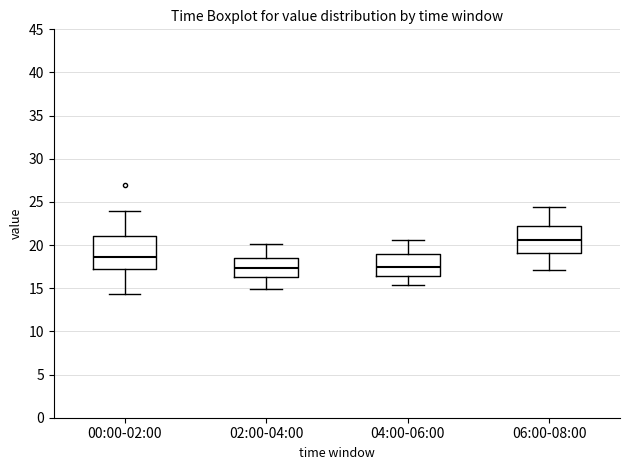

Reading left to right, read every box against the y-axis: the position of its median line, the range the box covers, and the ends of its whiskers. The values are not printed on the chart, so give them approximately, as read against the axis.

00:00-02:00: median 18.5, box 17.0 to 21.0, whiskers 14.5 to 24.0
02:00-04:00: median 17.5, box 16.5 to 18.5, whiskers 15.0 to 20.0
04:00-06:00: median 17.5, box 16.5 to 19.0, whiskers 15.5 to 20.5
06:00-08:00: median 20.5, box 19.0 to 22.0, whiskers 17.0 to 24.5